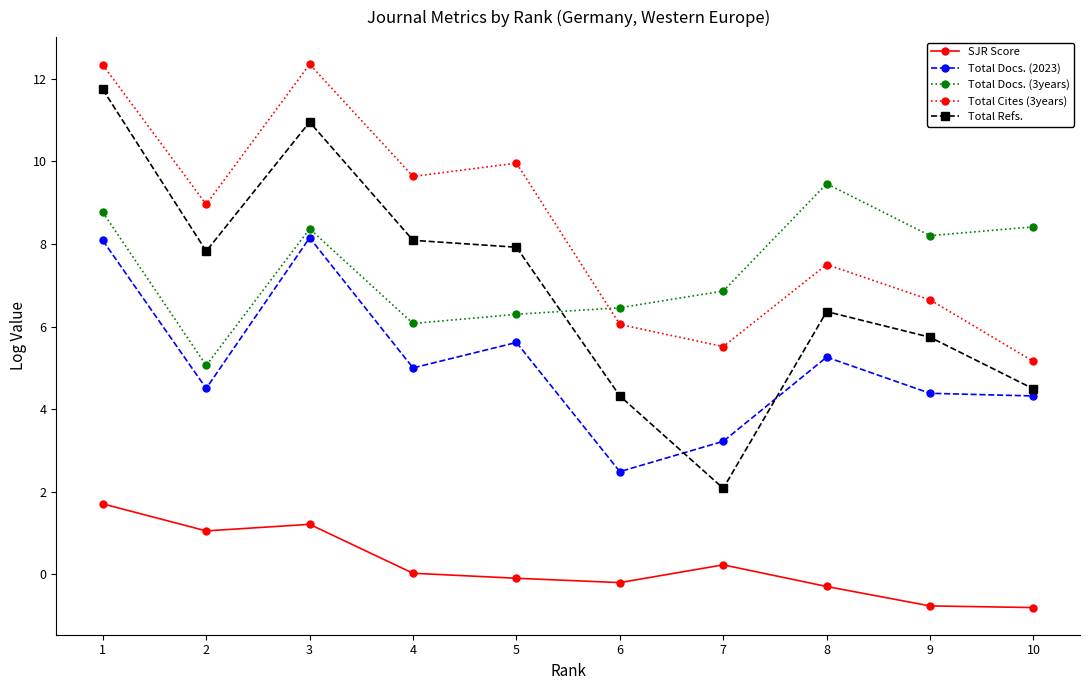

How many categories are shown in the chart?

10